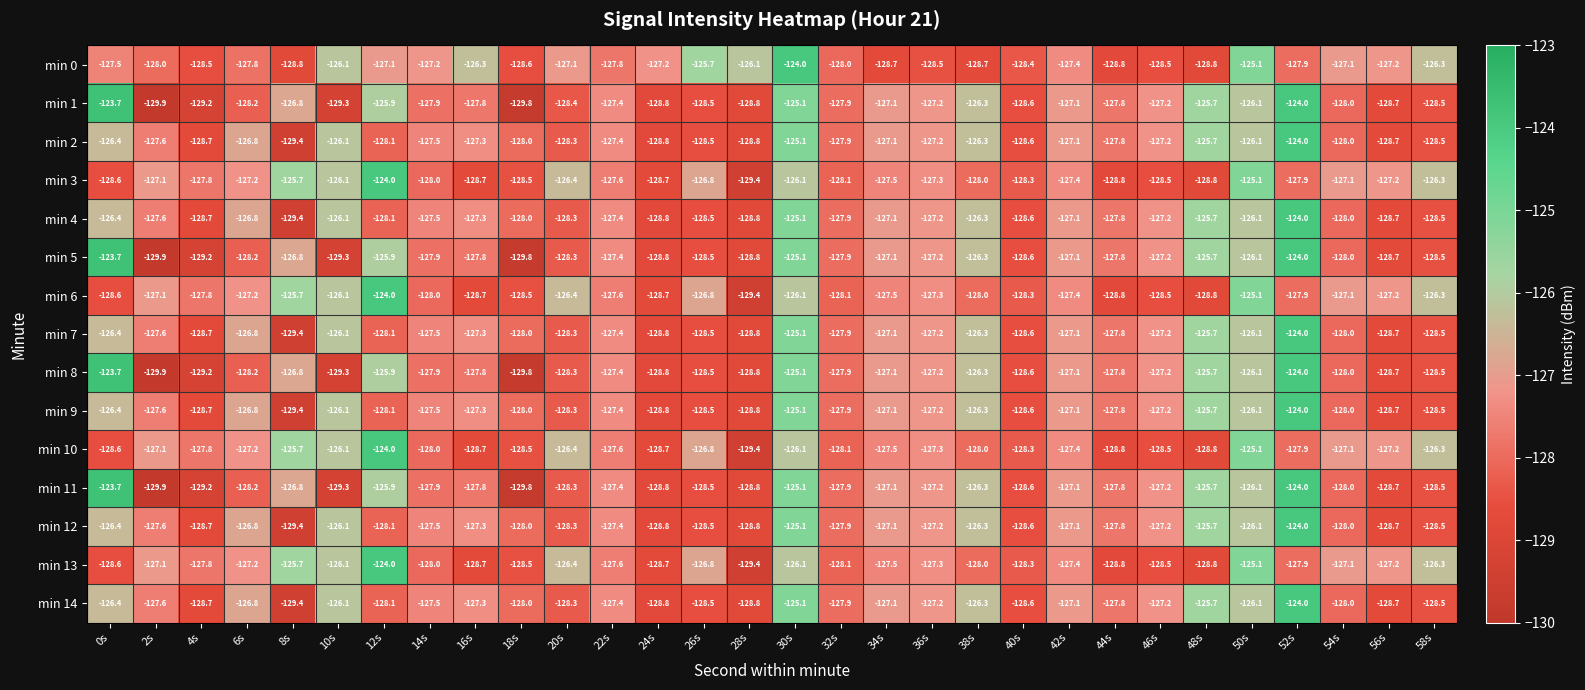

What value does the min 12 series have at 50s?

-126.1